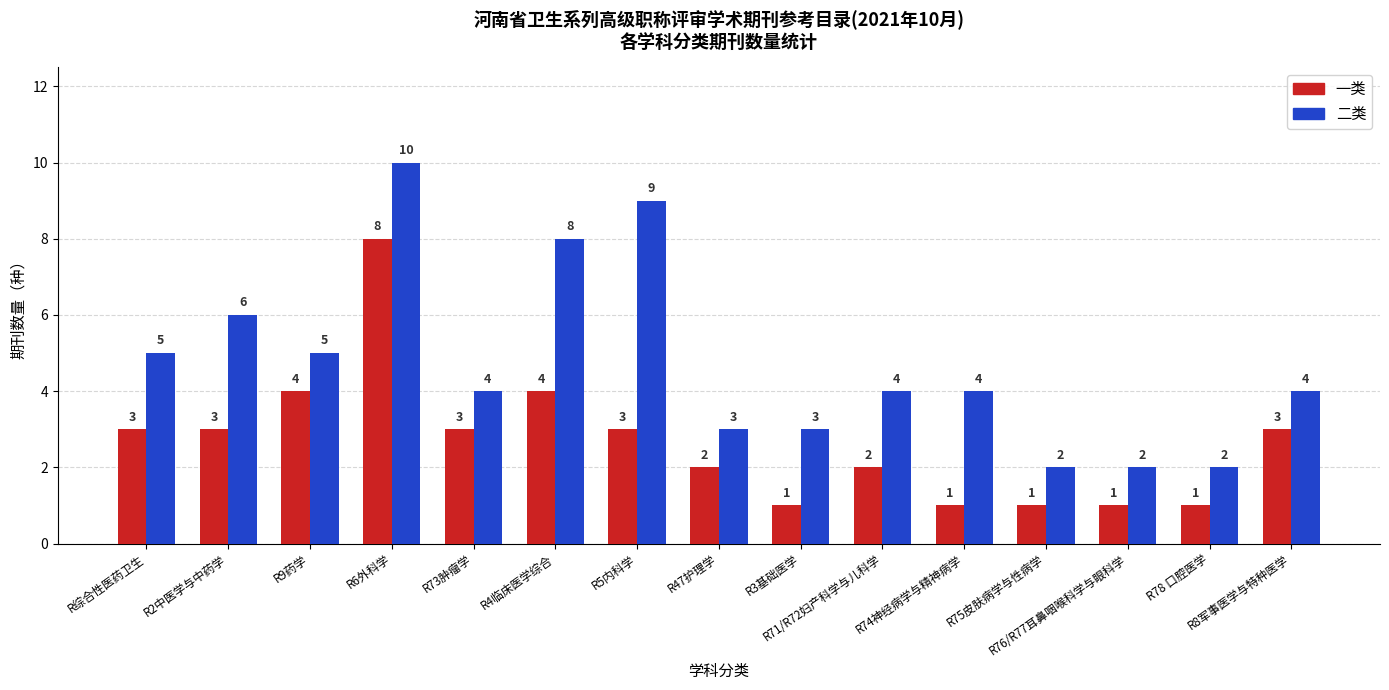

Count the 二类 values in the range 3 to 6.

9